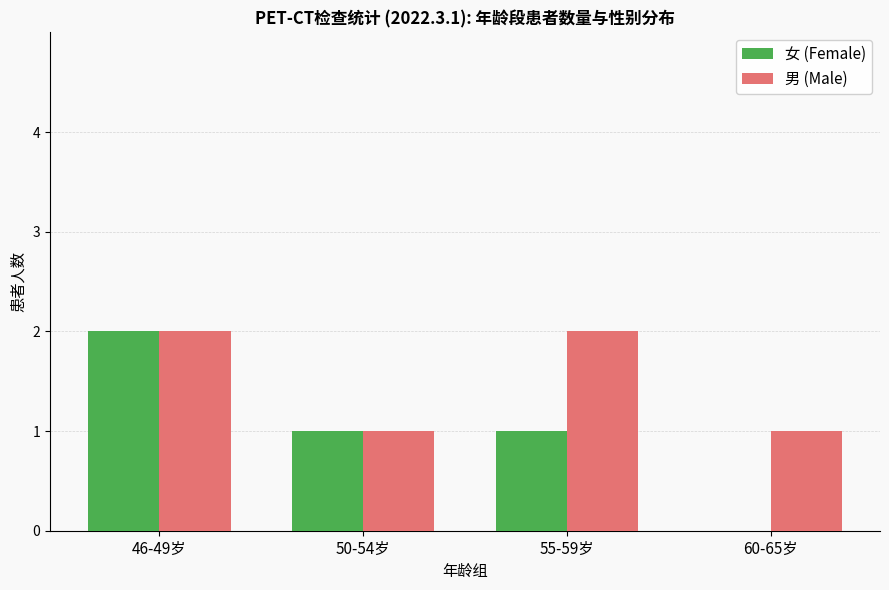

At which category is the sum across all series the highest?

46-49岁